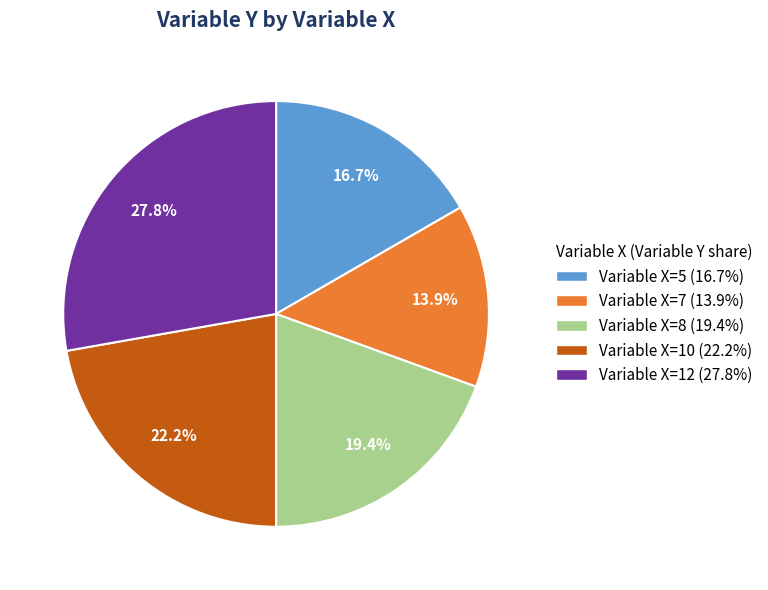

Does any single category account for the majority?

No